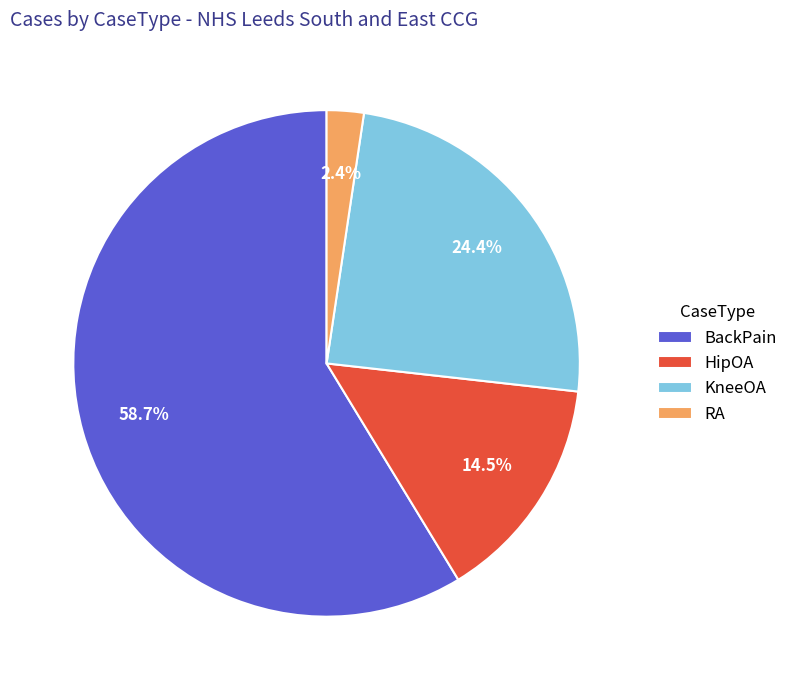

How much of the chart is everything except HipOA?

85.5%